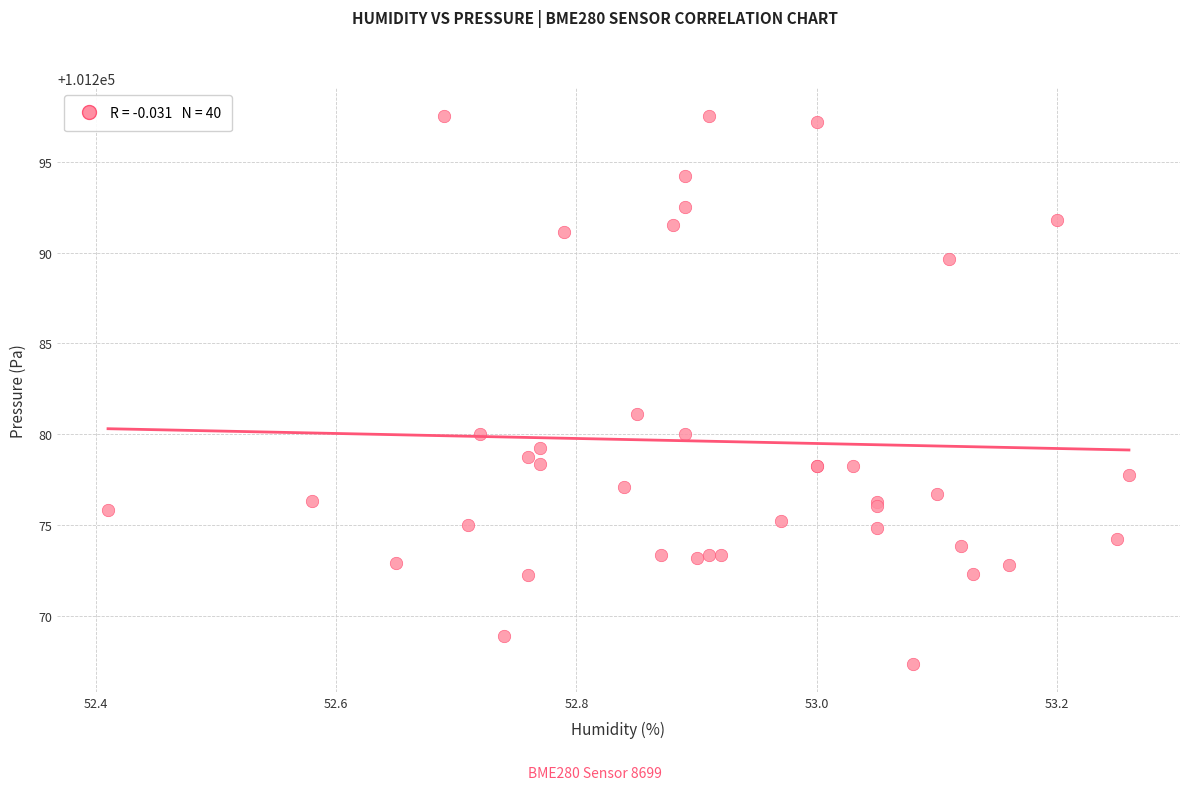

What Y value in the scatter plot is closest to 101282?

101281.1